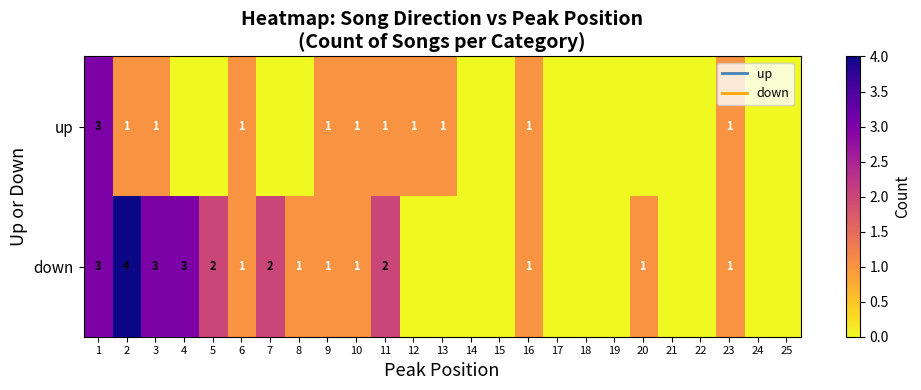

The value of down at 1 is 3. True or false?

True